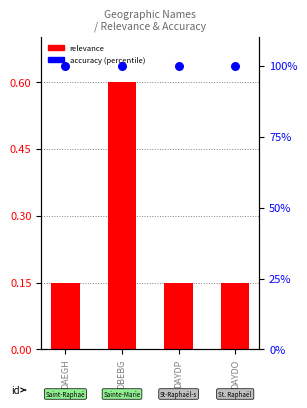

What are all the series names shown in the legend?

relevance, accuracy (percentile)